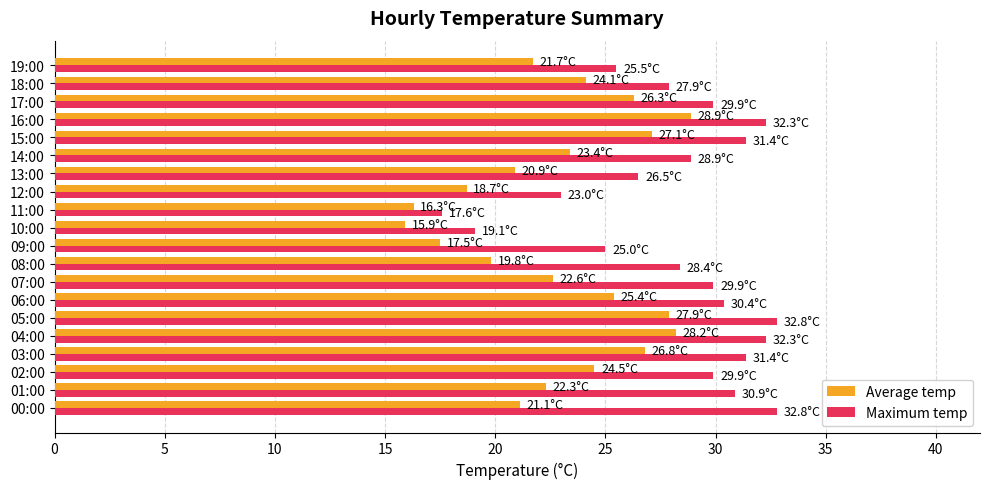

Rank the series by their maximum value, from lowest to highest.

Average temp, Maximum temp